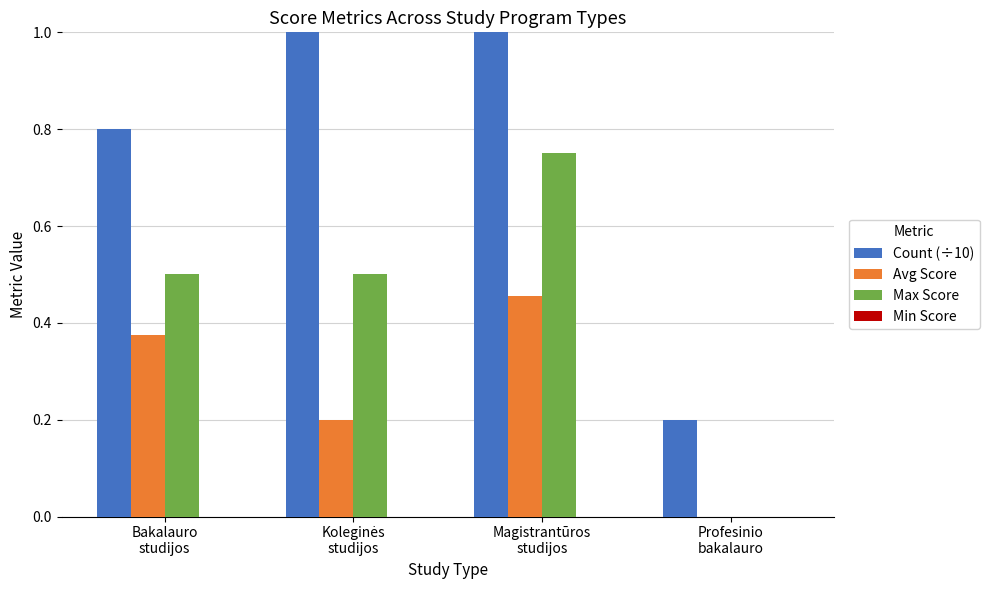

How many data points in Max Score are above 0?

3